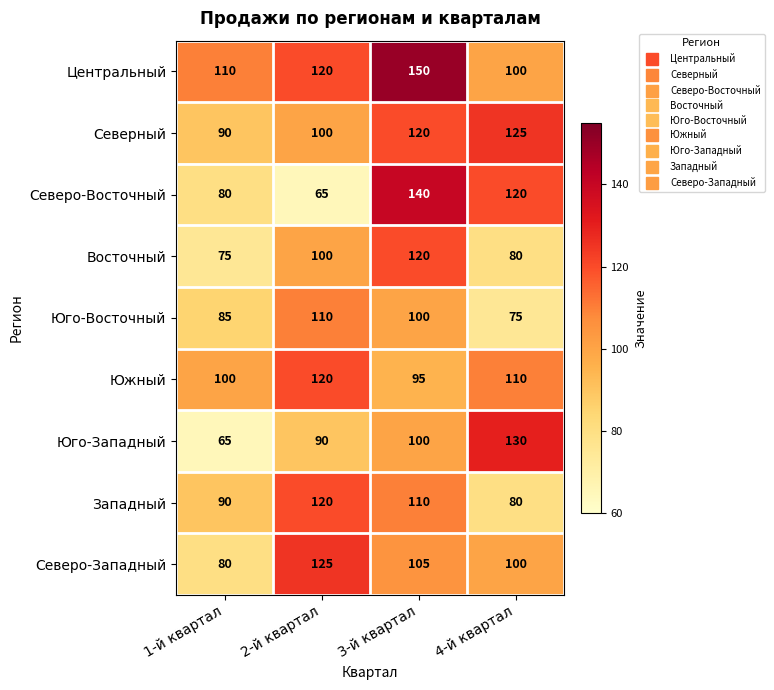

What value does the Западный series have at 3-й квартал?

110